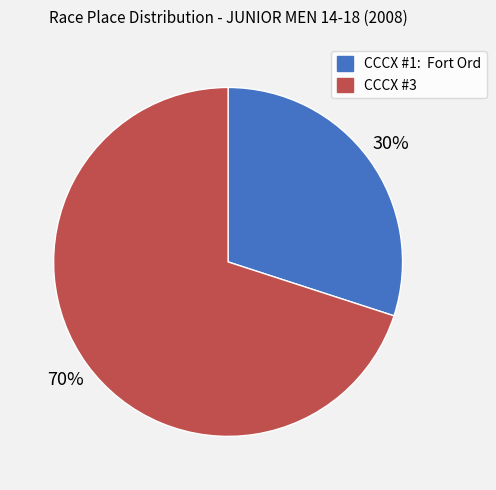

What is the largest slice in the pie chart?

CCCX #3